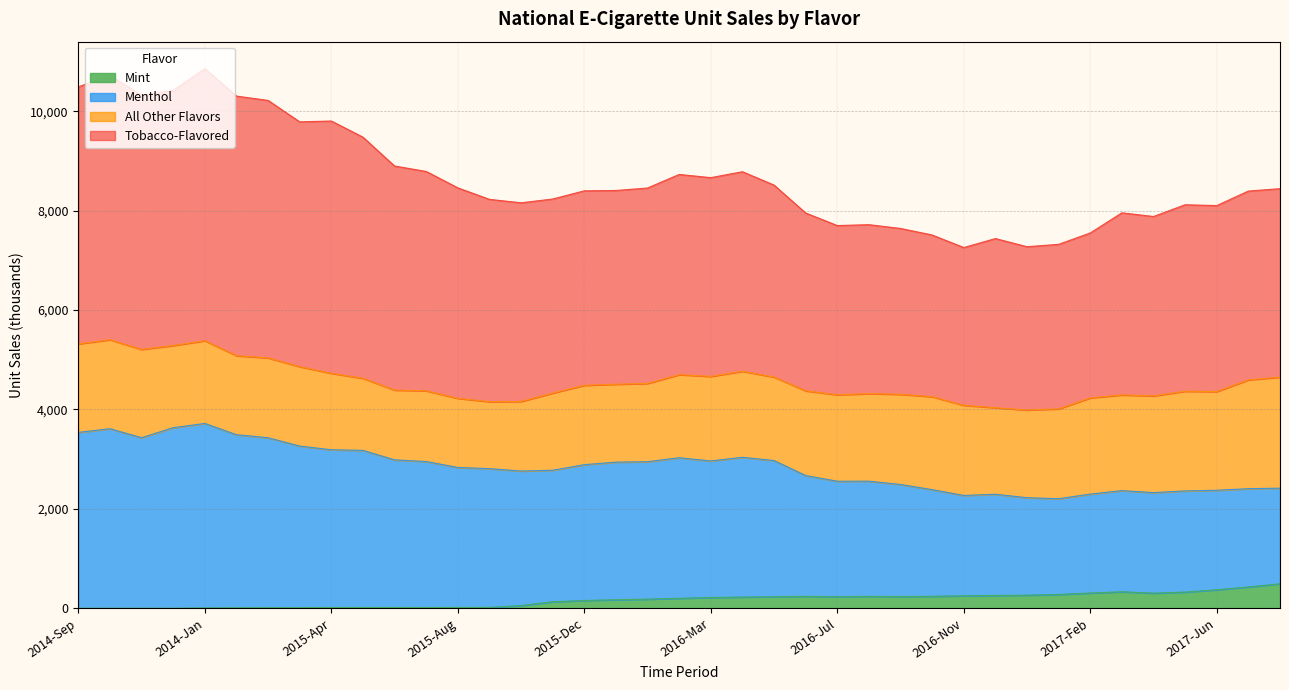

What is the label of the 10th point from the left?

2015-May